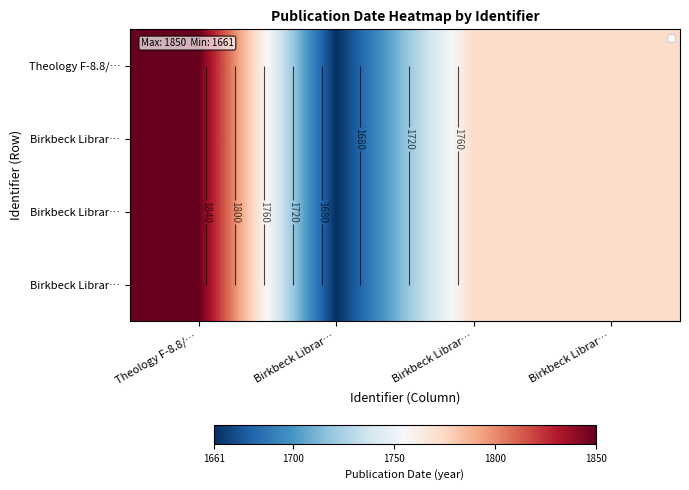

At which category does the chart reach its peak across all series?

Theology F-8.8/…